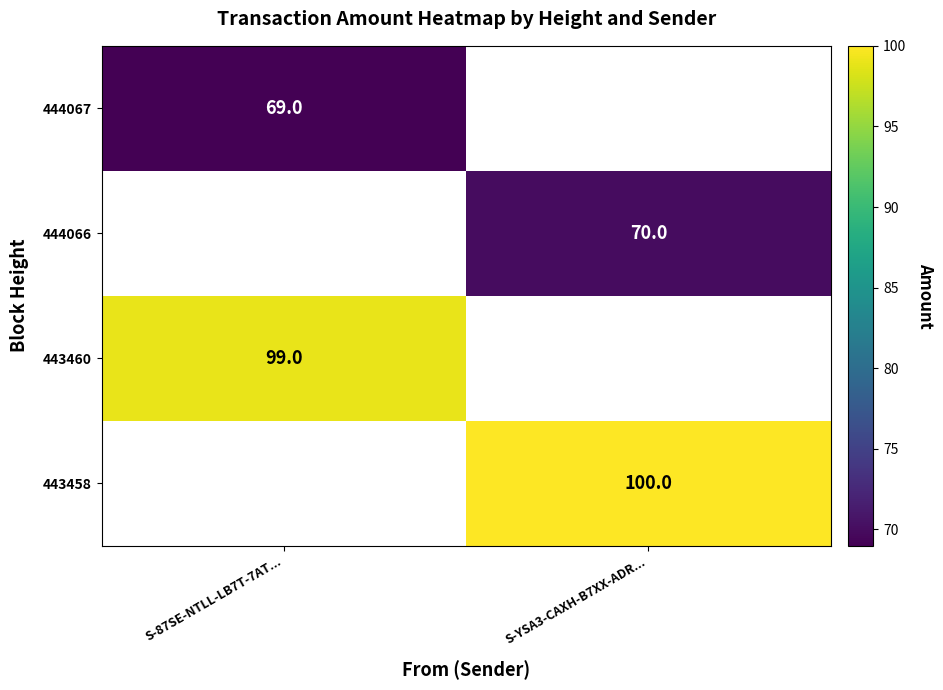

The 444066 series shows 112.0 at S-YSA3-CAXH-B7XX-ADR.... True or false?

False